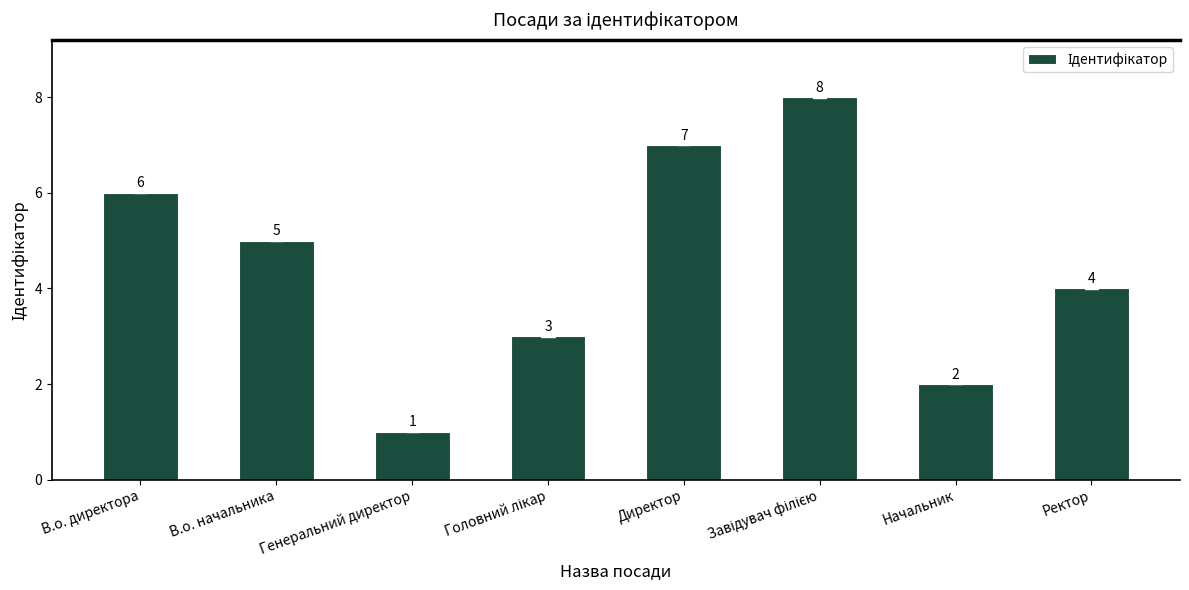

The value at Директор is 7. True or false?

True